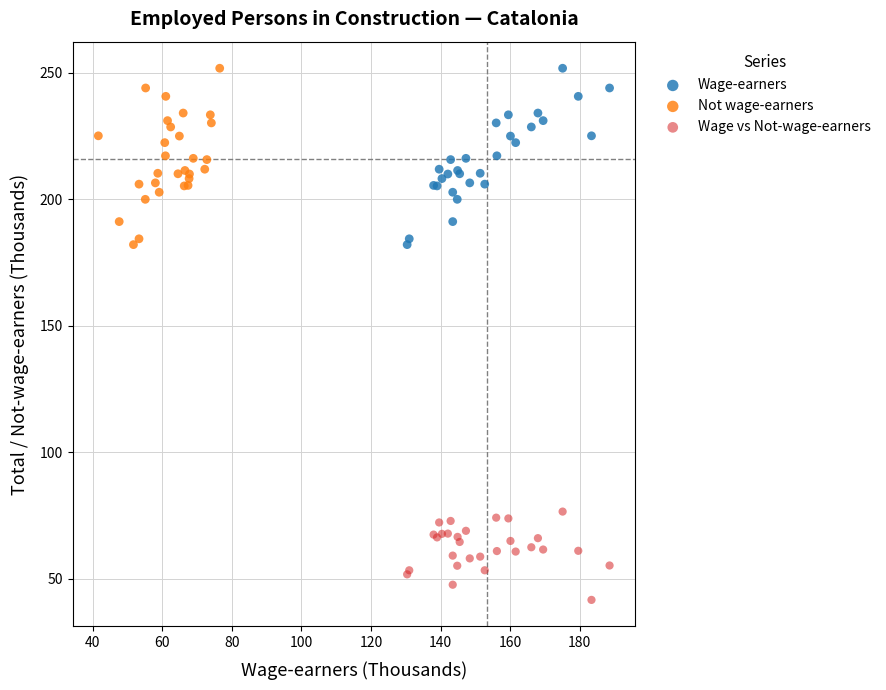

Which series reaches the minimum Y coordinate?

Wage vs Not-wage-earners